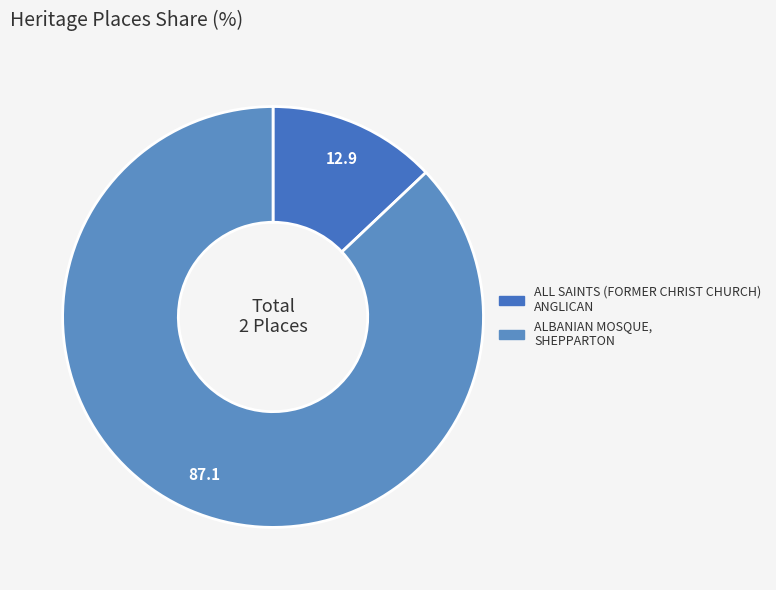

Which category has the biggest portion of the pie?

ALBANIAN MOSQUE, SHEPPARTON